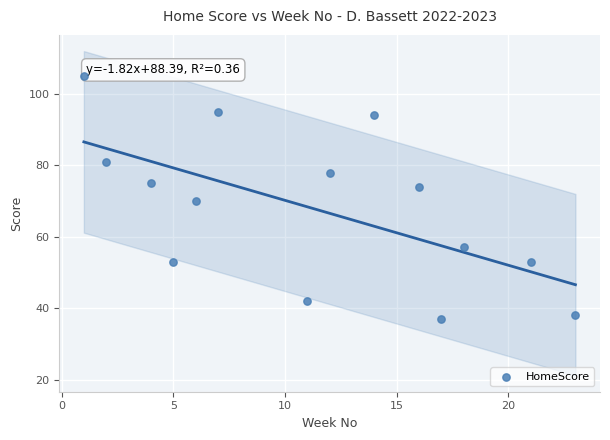

What Y value in the scatter plot is closest to 71?

70